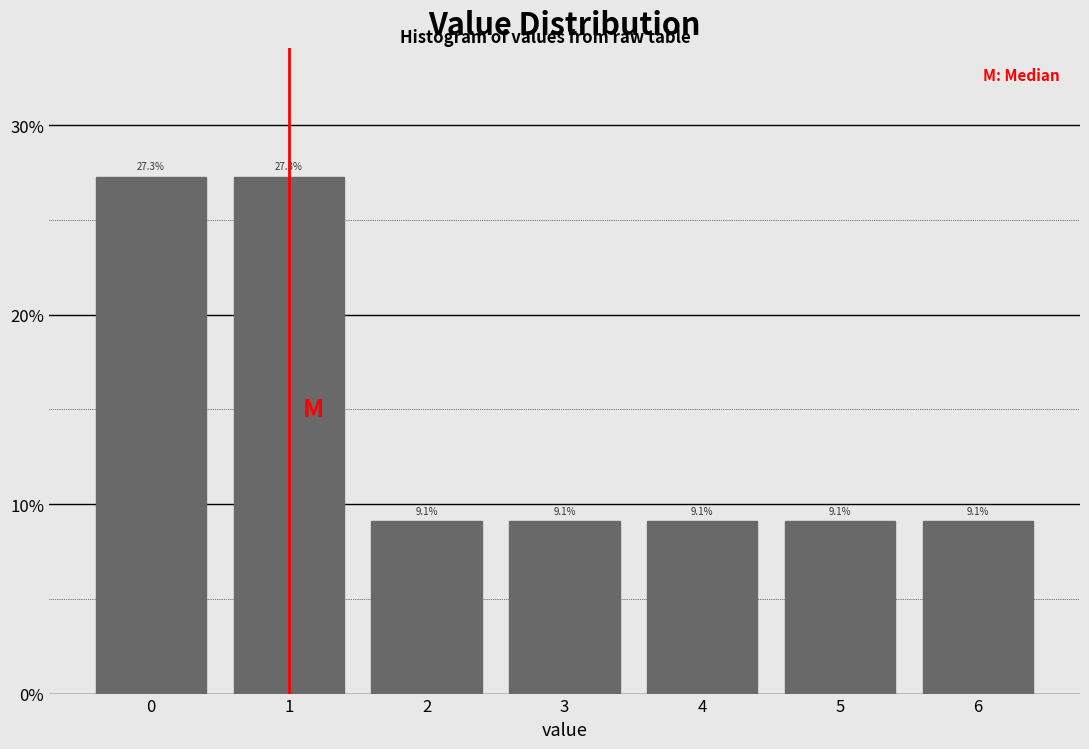

Reading left to right, list all the values displayed in this chart.

0=27.3	1=27.3	2=9.1	3=9.1	4=9.1	5=9.1	6=9.1